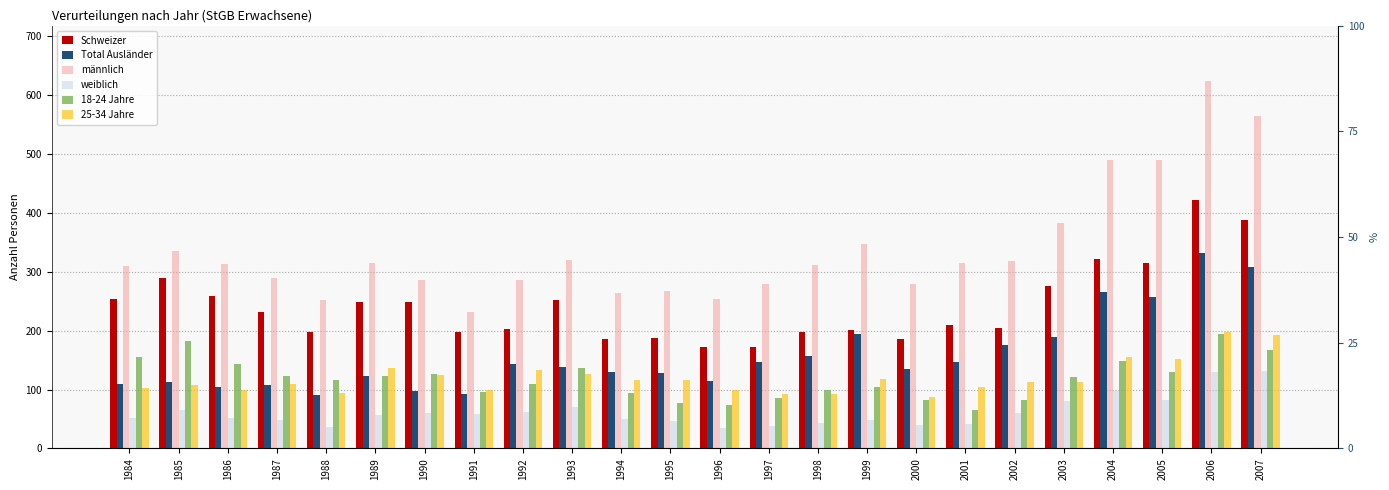

Reading right to left, transcribe all the data shown in this chart.

Schweizer: 2007=388	2006=422	2005=315	2004=322	2003=275	2002=204	2001=209	2000=185	1999=201	1998=197	1997=172	1996=173	1995=187	1994=185	1993=252	1992=203	1991=197	1990=248	1989=248	1988=197	1987=232	1986=259	1985=289	1984=253
Total Ausländer: 2007=308	2006=331	2005=257	2004=265	2003=189	2002=175	2001=147	2000=134	1999=194	1998=157	1997=146	1996=115	1995=128	1994=129	1993=139	1992=144	1991=92	1990=98	1989=123	1988=91	1987=107	1986=105	1985=112	1984=109
männlich: 2007=565	2006=624	2005=489	2004=489	2003=383	2002=319	2001=315	2000=280	1999=347	1998=311	1997=280	1996=253	1995=268	1994=264	1993=320	1992=286	1991=231	1990=286	1989=315	1988=252	1987=290	1986=313	1985=336	1984=310
weiblich: 2007=131	2006=129	2005=83	2004=98	2003=81	2002=60	2001=41	2000=39	1999=48	1998=43	1997=38	1996=35	1995=47	1994=50	1993=71	1992=61	1991=58	1990=60	1989=56	1988=36	1987=49	1986=51	1985=65	1984=52
18-24 Jahre: 2007=167	2006=195	2005=130	2004=149	2003=121	2002=82	2001=66	2000=82	1999=105	1998=99	1997=86	1996=73	1995=77	1994=94	1993=137	1992=109	1991=95	1990=127	1989=123	1988=117	1987=123	1986=143	1985=183	1984=155
25-34 Jahre: 2007=192	2006=198	2005=152	2004=155	2003=113	2002=112	2001=104	2000=88	1999=118	1998=92	1997=92	1996=100	1995=117	1994=117	1993=127	1992=133	1991=99	1990=124	1989=137	1988=94	1987=110	1986=99	1985=107	1984=102